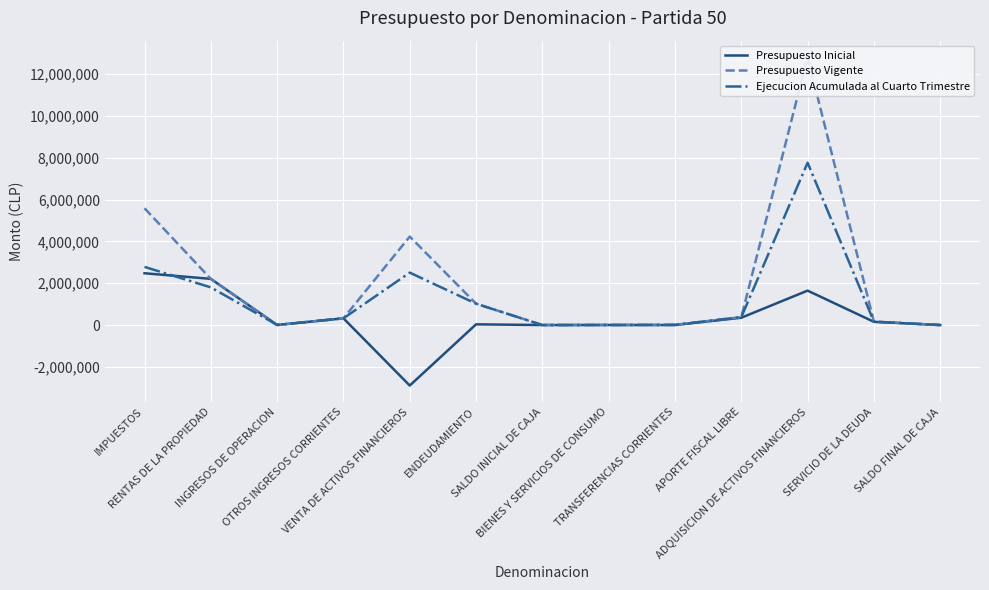

Between IMPUESTOS and OTROS INGRESOS CORRIENTES, which series saw the biggest shift?

Presupuesto Vigente